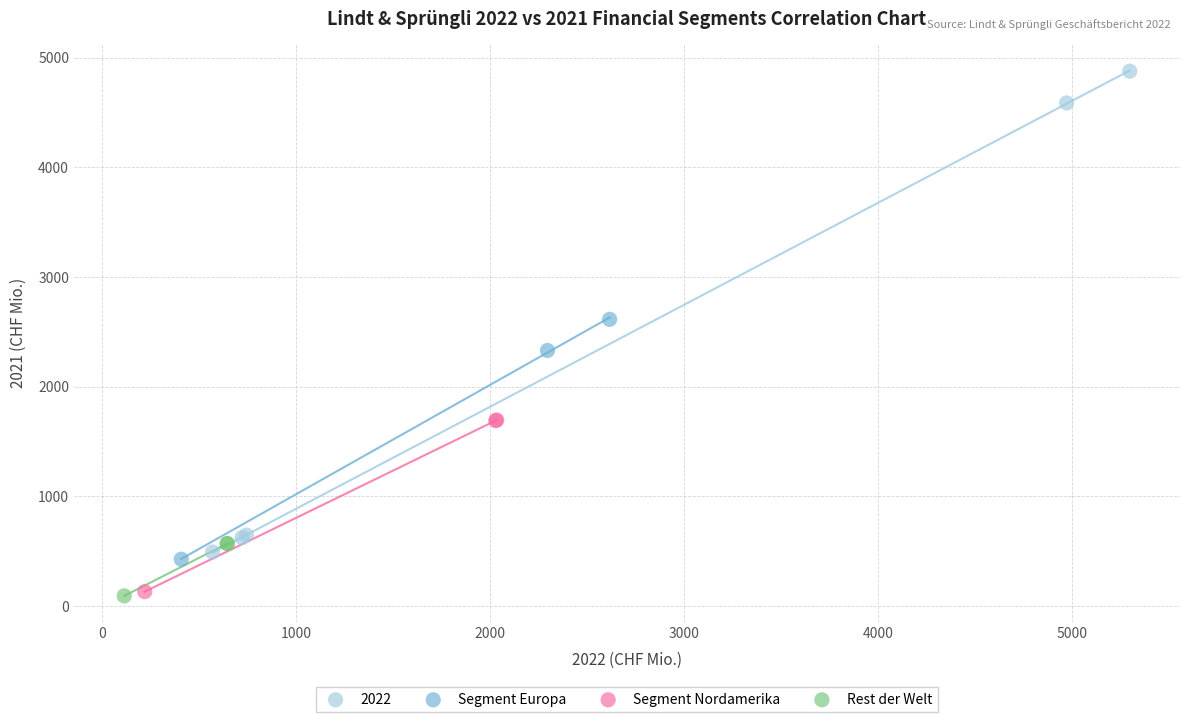

Which series contains the highest Y value?

2022